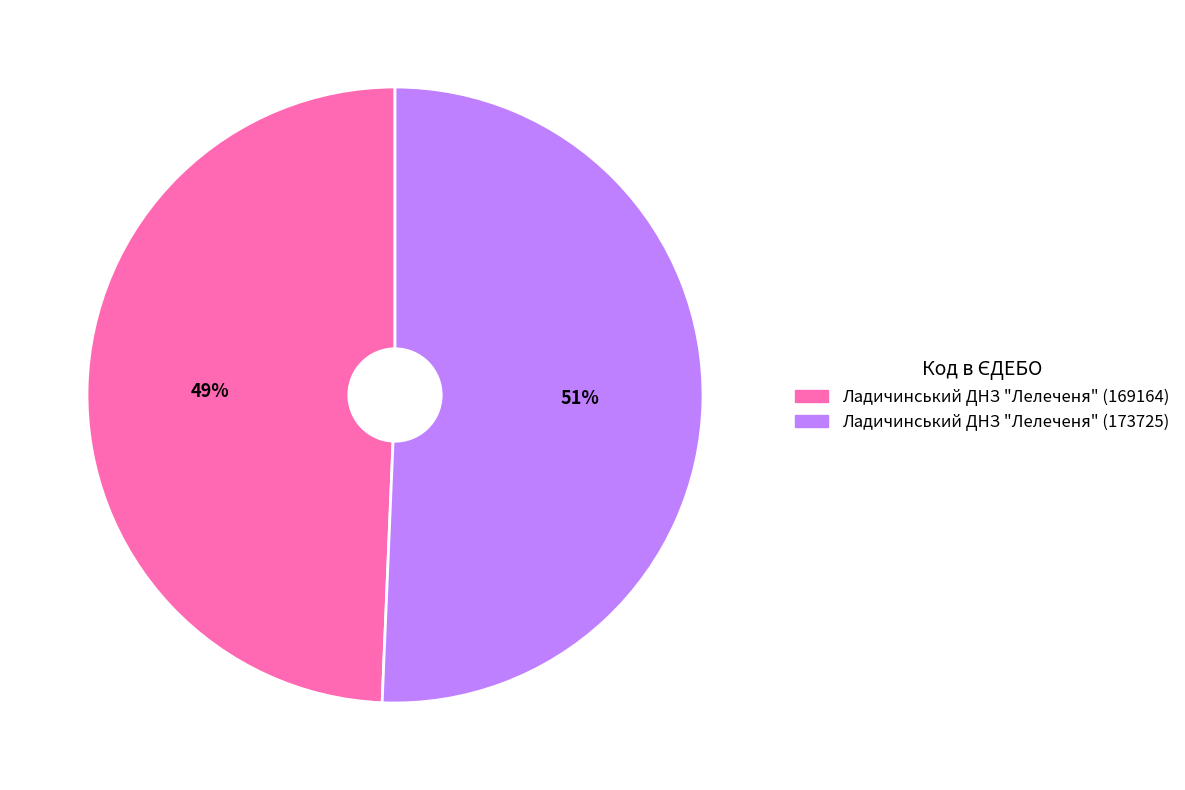

Which category has the biggest portion of the pie?

Ладичинський ДНЗ "Лелеченя" (173725)